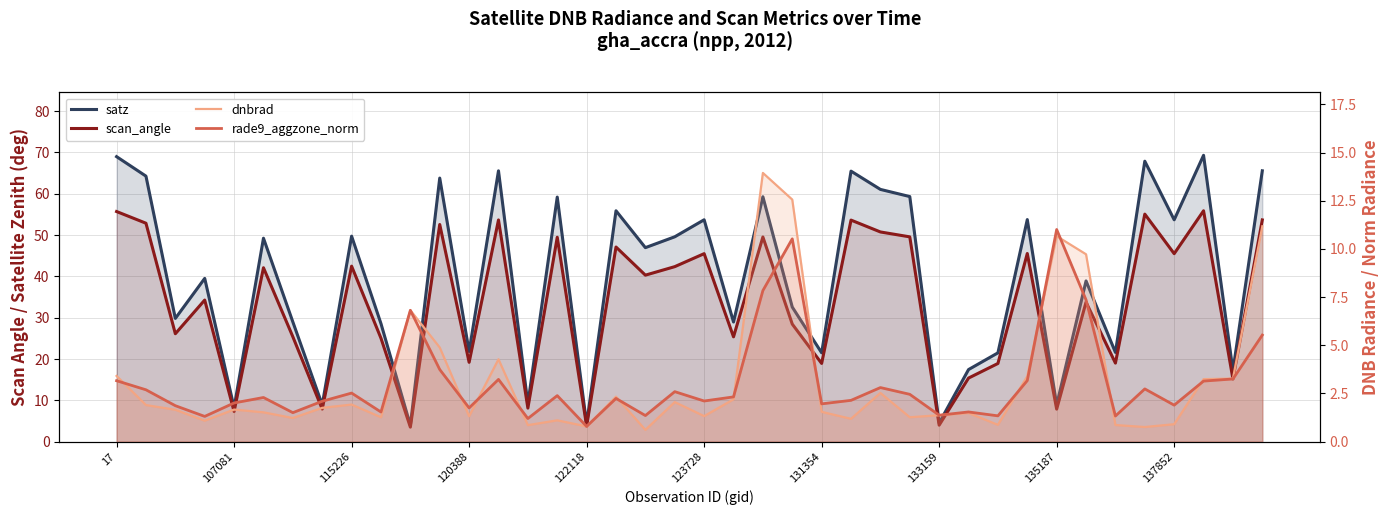

At which category is the sum across all series the highest?

39